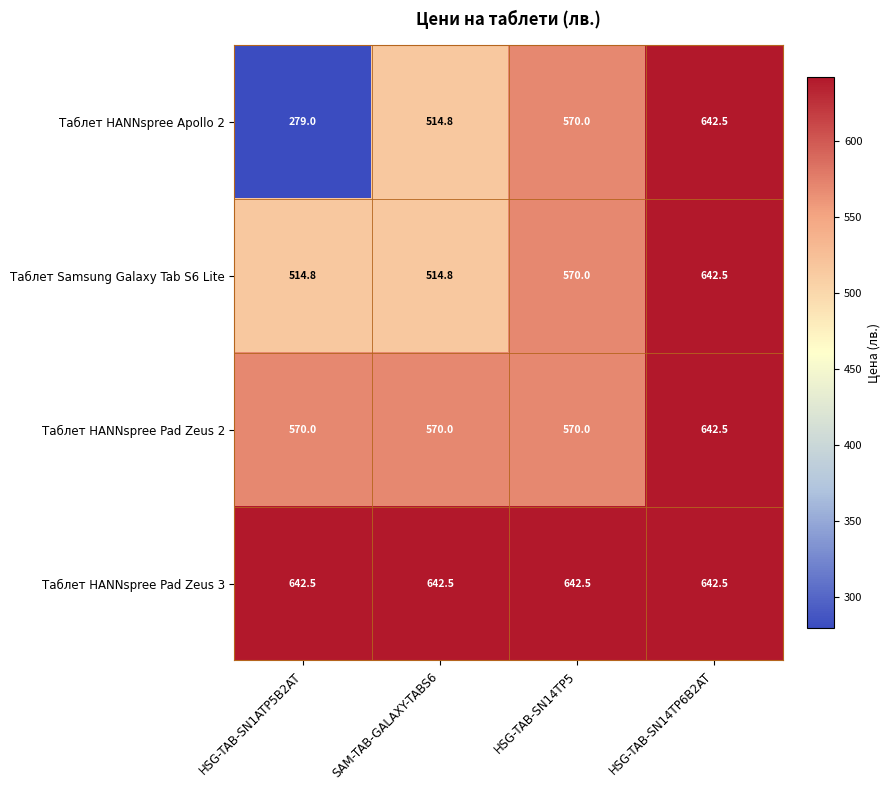

What is the greatest value displayed?

642.5